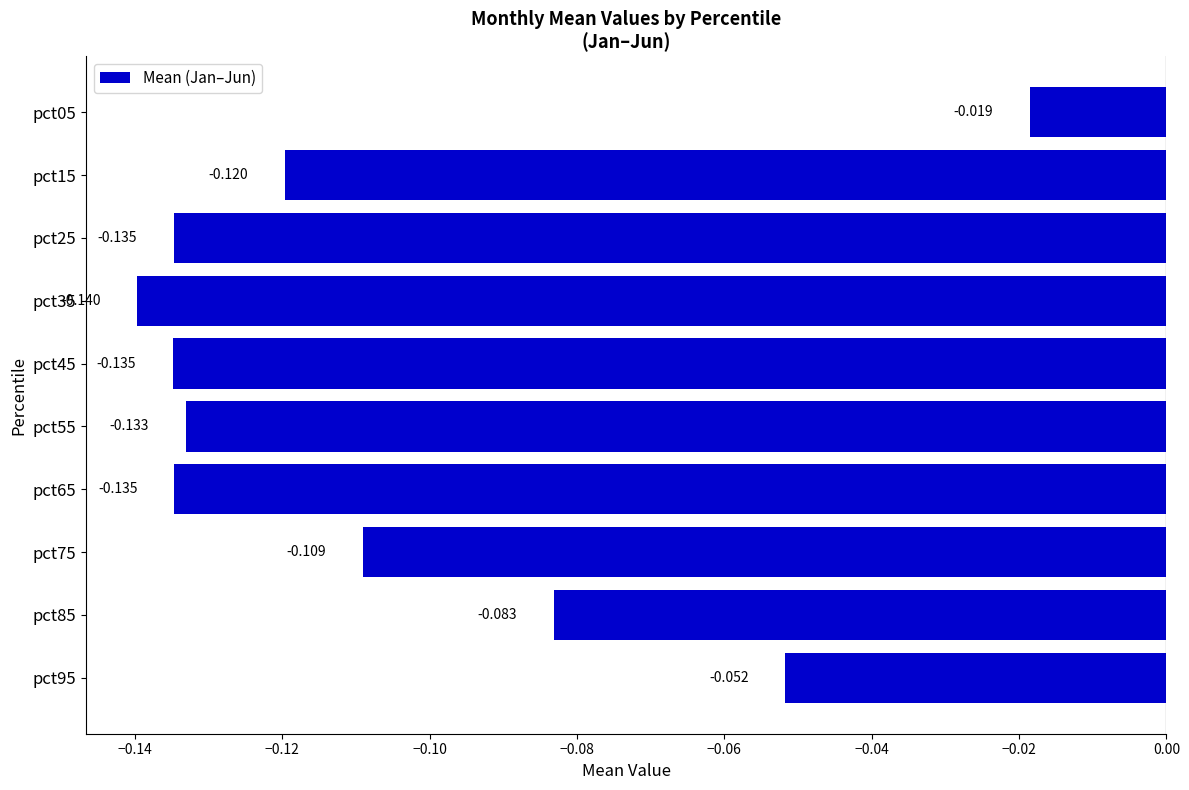

Are the bars horizontal?

Yes